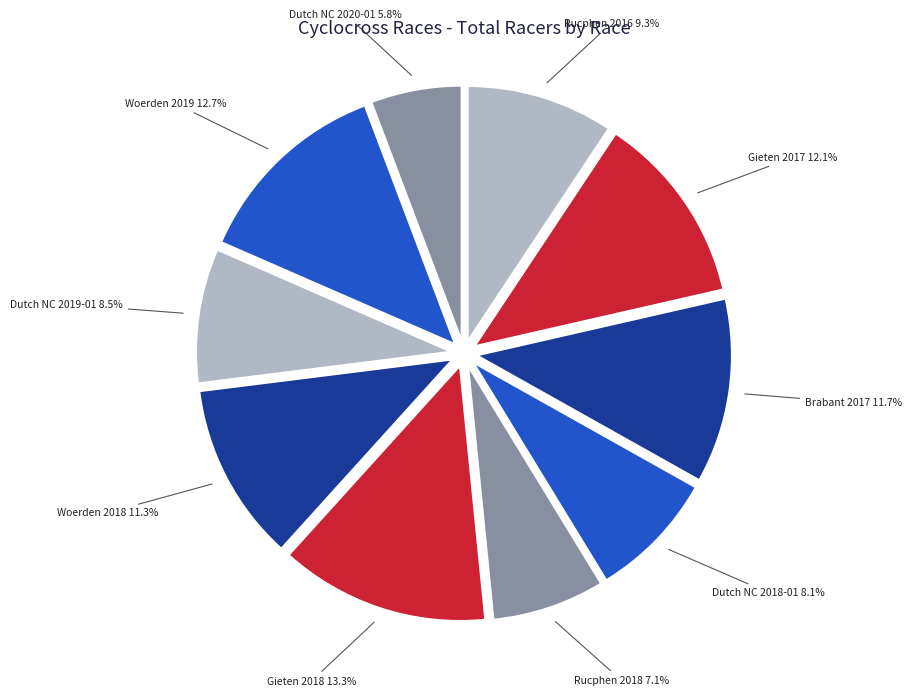

Do Woerden 2019 and Dutch NC 2019-01 together represent more than half of the pie?

No